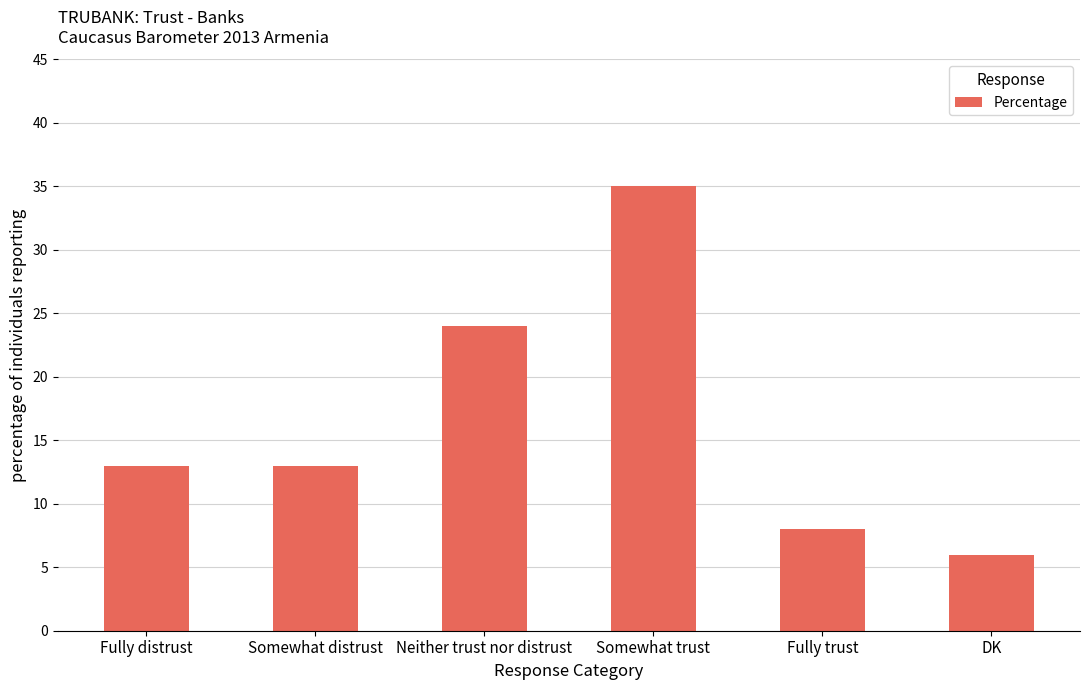

What is the sum of all values?

99